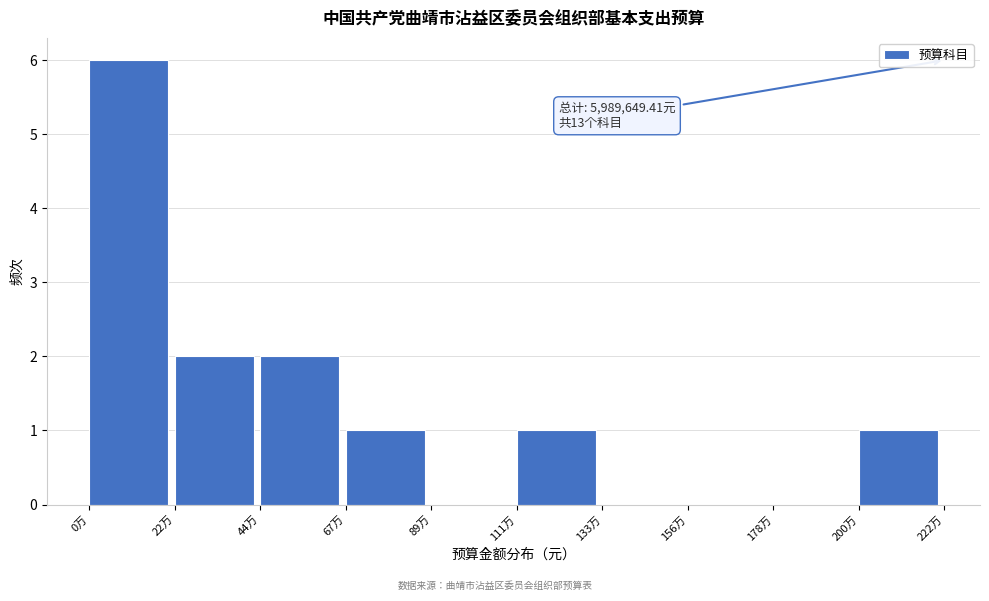

Reading left to right, transcribe all the data shown in this chart.

0万=6	22万=2	44万=2	67万=1	89万=0	111万=1	133万=0	156万=0	178万=0	200万=1